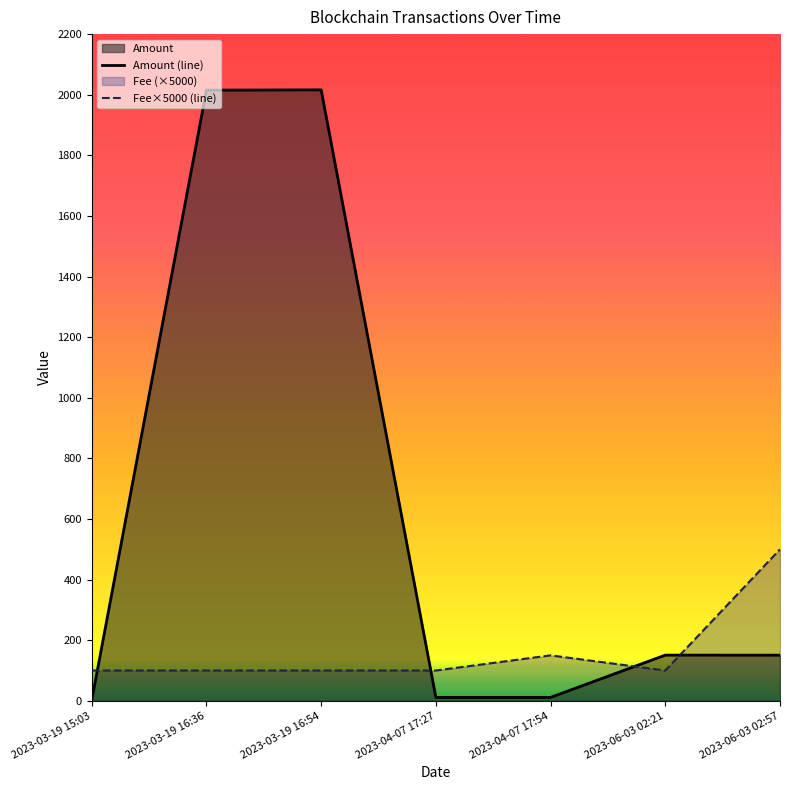

Rank the series by their average value, from highest to lowest.

Amount (line), Fee×5000 (line)